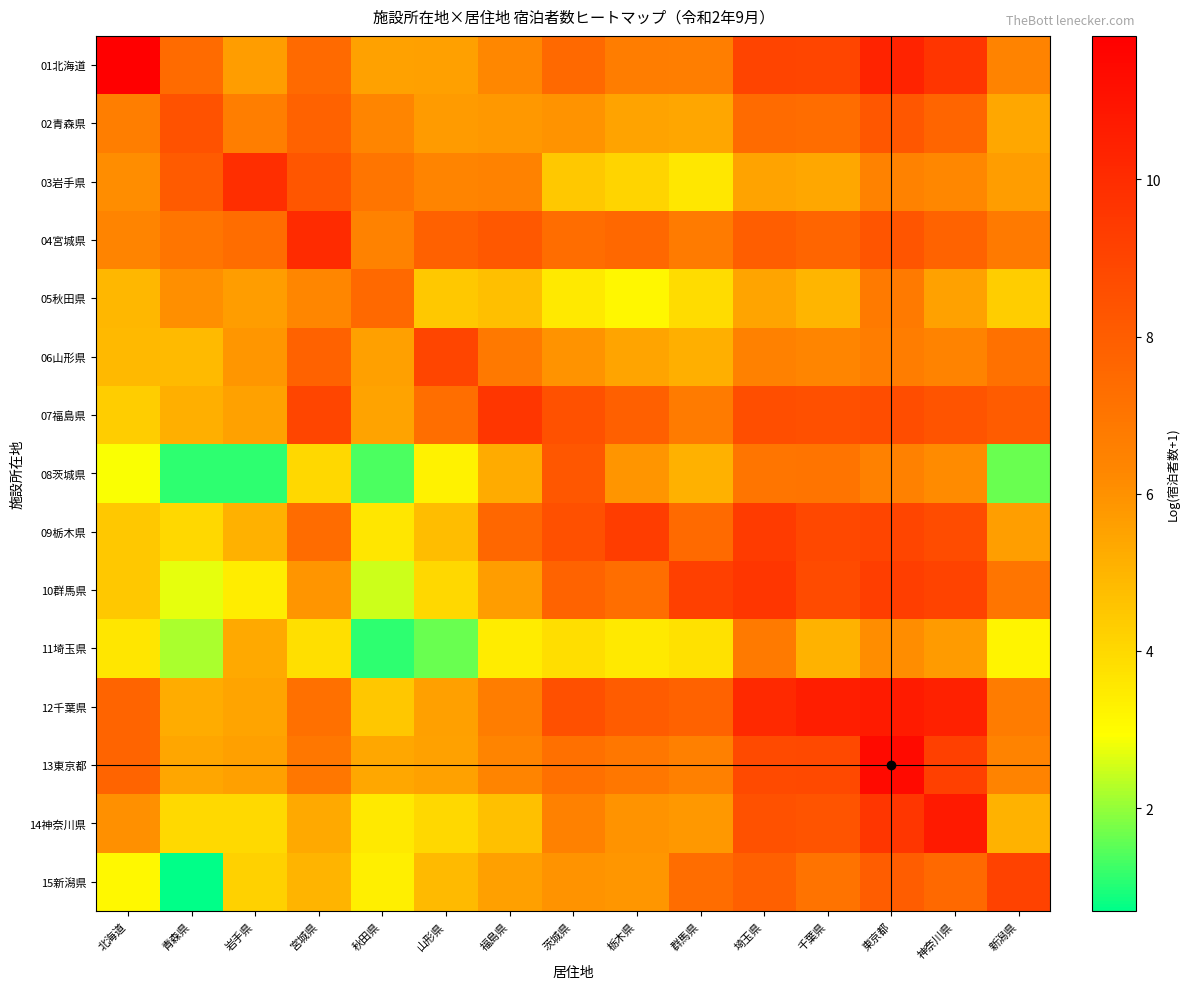

What is the total value across all series at 栃木県?

93.0